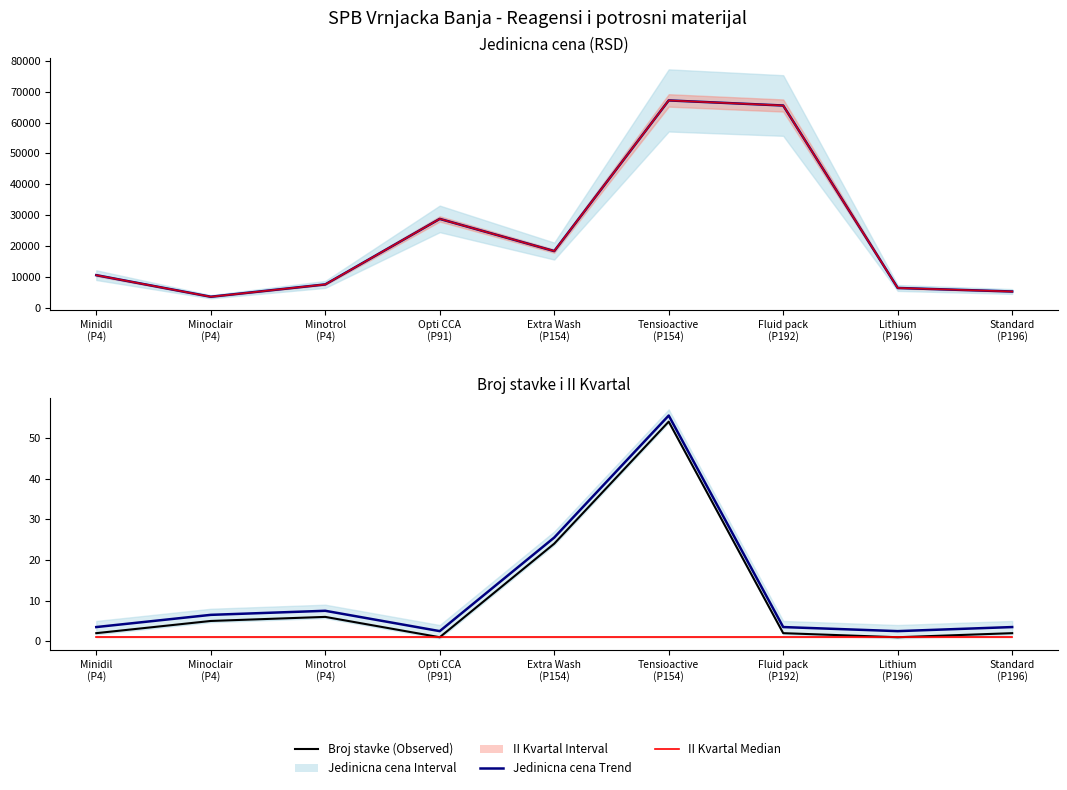

What is the sum of the Cena median values at Extra Wash
(P154) and Opti CCA
(P91)?

47063.5